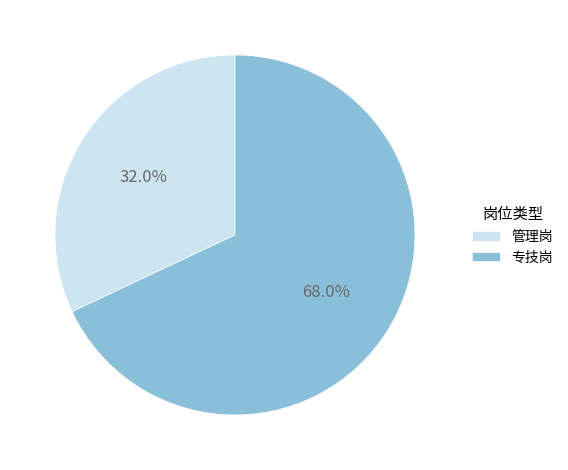

Which category has the biggest portion of the pie?

专技岗